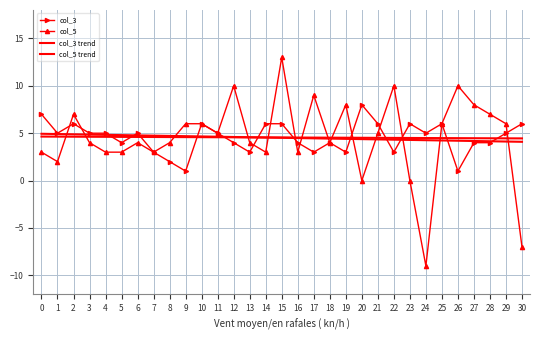

Reading left to right, what are all the values shown in this chart?

col_3: 7.0	5.0	6.0	5.0	5.0	4.0	5.0	3.0	2.0	1.0	6.0	5.0	4.0	3.0	6.0	6.0	4.0	3.0	4.0	3.0	8.0	6.0	3.0	6.0	5.0	6.0	1.0	4.0	4.0	5.0	6.0
col_5: 3.0	2.0	7.0	4.0	3.0	3.0	4.0	3.0	4.0	6.0	6.0	5.0	10.0	4.0	3.0	13.0	3.0	9.0	4.0	8.0	0.0	5.0	10.0	0.0	-9.0	6.0	10.0	8.0	7.0	6.0	-7.0
col_3 trend: 4.6	4.6	4.6	4.6	4.6	4.6	4.6	4.6	4.6	4.6	4.6	4.6	4.6	4.6	4.6	4.5	4.5	4.5	4.5	4.5	4.5	4.5	4.5	4.5	4.5	4.5	4.5	4.5	4.5	4.5	4.5
col_5 trend: 4.9	4.9	4.9	4.9	4.8	4.8	4.8	4.7	4.7	4.7	4.7	4.6	4.6	4.6	4.5	4.5	4.5	4.5	4.4	4.4	4.4	4.3	4.3	4.3	4.3	4.2	4.2	4.2	4.1	4.1	4.1